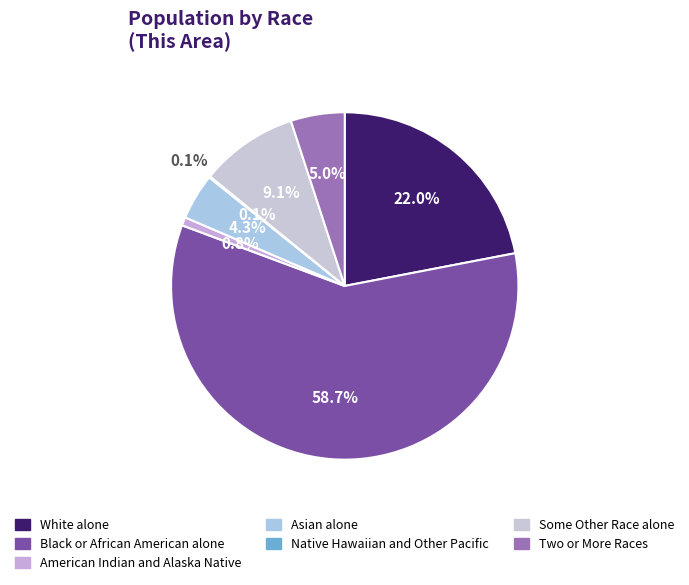

What percentage do Asian alone and Some Other Race alone together represent?

13.4%